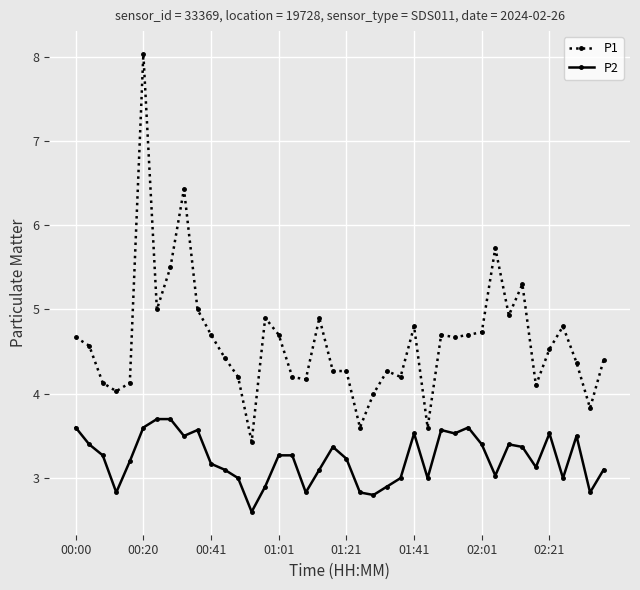

True or false: P1 has more than 2 points higher than both neighbors.

True